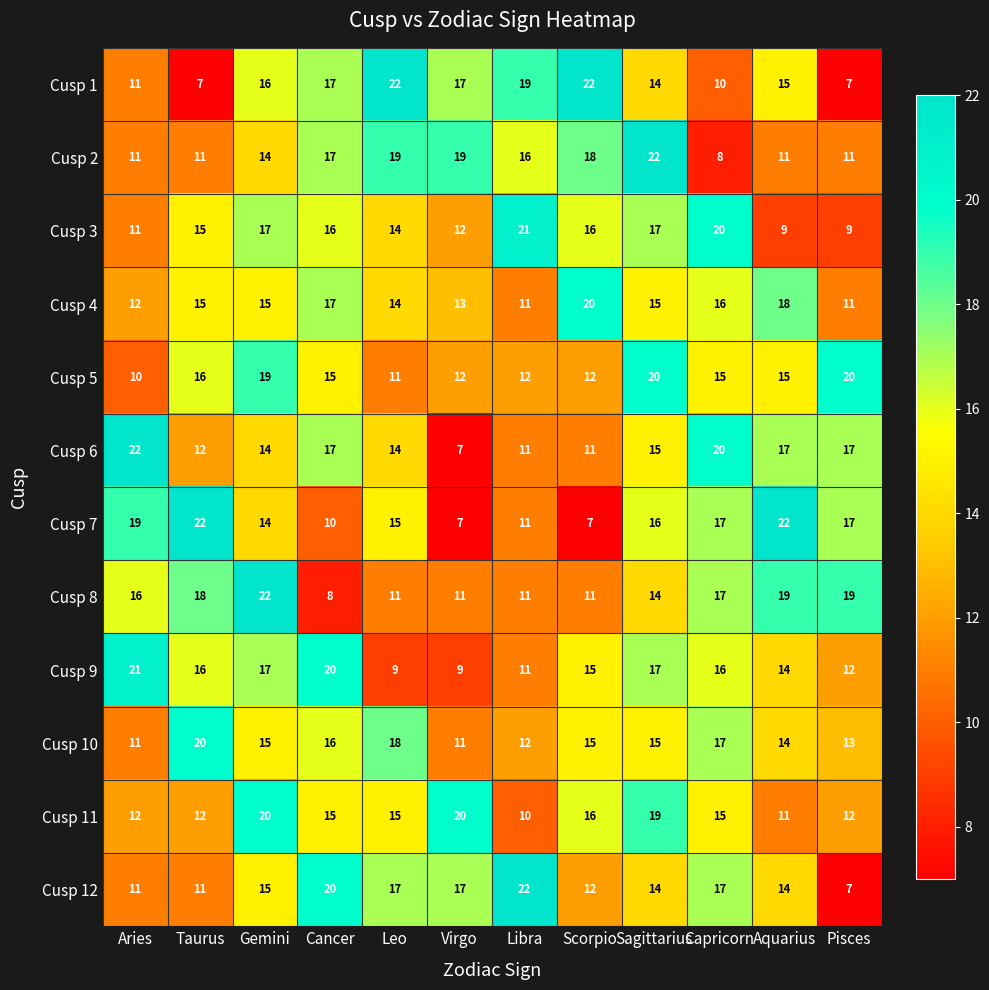

Between Leo and Pisces, which series saw the biggest shift?

Cusp 1